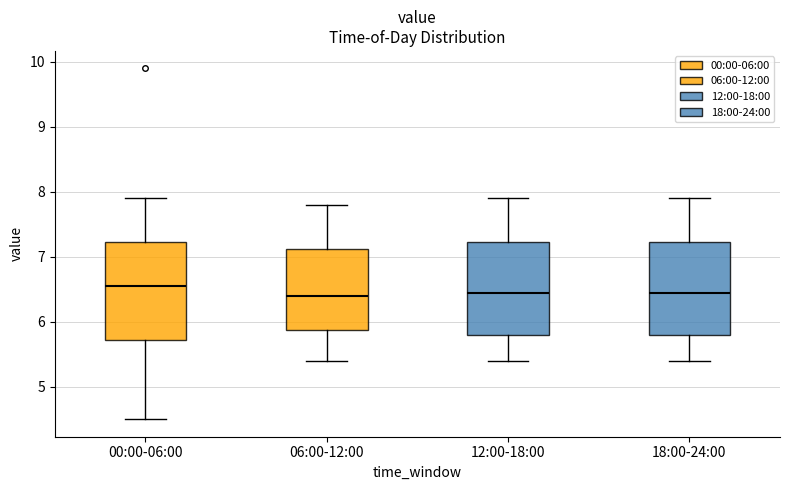

Reading left to right, transcribe this box plot: for each box, give where its median line is, the range the box spans, and where its two whiskers end, as read against the y-axis. The values are not printed on the chart, so give them approximately, as read against the axis.

00:00-06:00: median 6.6, box 5.7 to 7.2, whiskers 4.5 to 7.9
06:00-12:00: median 6.4, box 5.9 to 7.1, whiskers 5.4 to 7.8
12:00-18:00: median 6.5, box 5.8 to 7.2, whiskers 5.4 to 7.9
18:00-24:00: median 6.5, box 5.8 to 7.2, whiskers 5.4 to 7.9